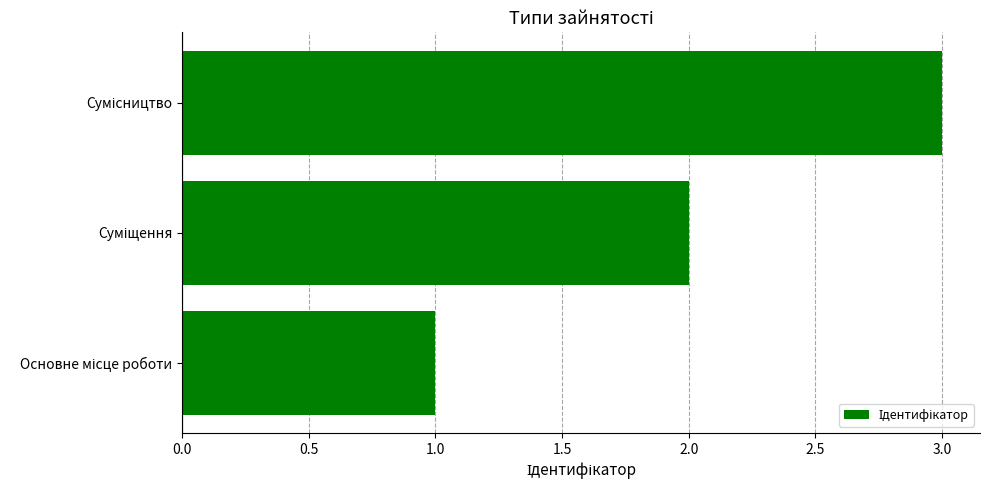

What is the sum of all values?

6